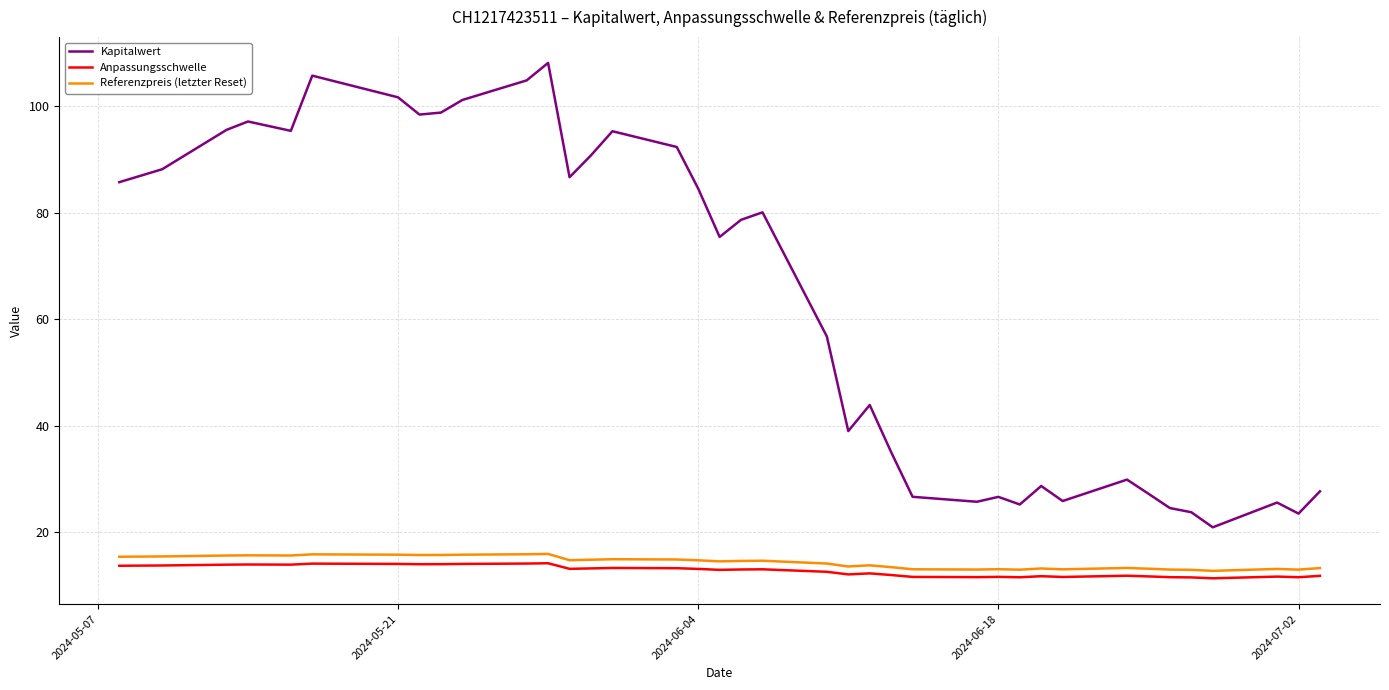

Which series has the largest total across all categories?

Kapitalwert